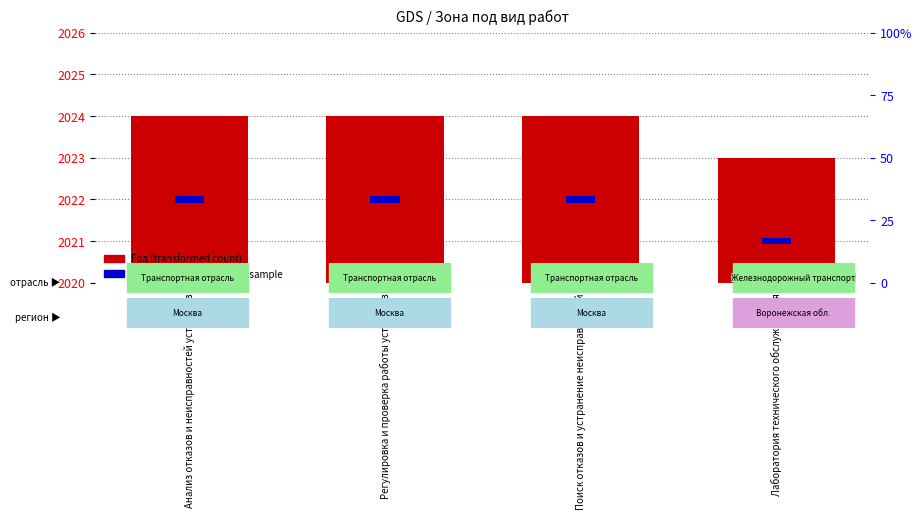

What is the difference between the Год (transformed count) values at Регулировка и проверка работы устройств and Лаборатория технического обслуживания?

1.0